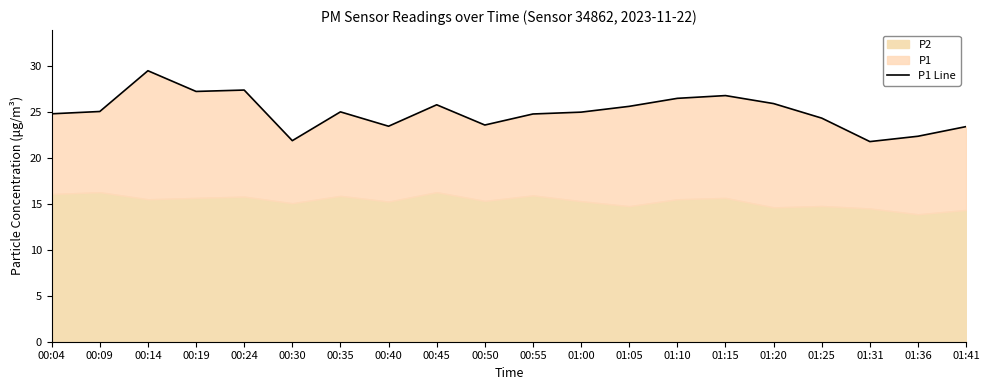

At which category does the chart reach its peak across all series?

00:14